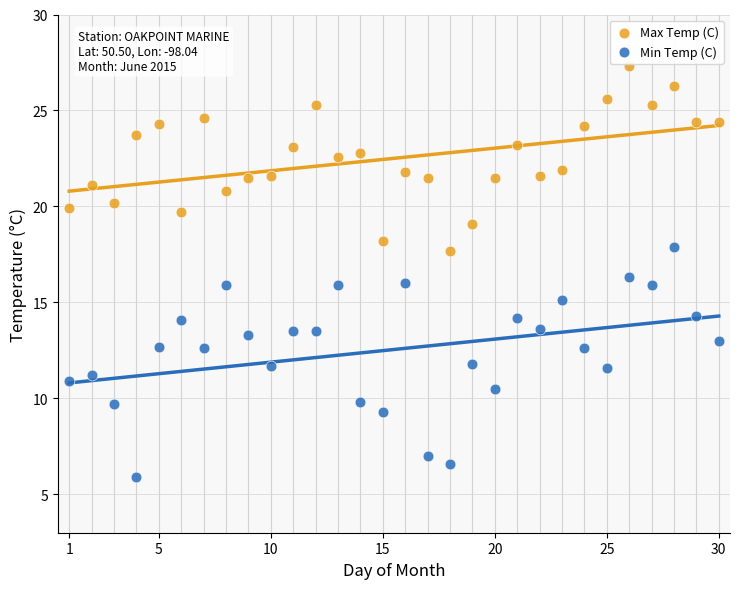

Across all data points, what is the range of Y values (max minus min)?

21.4